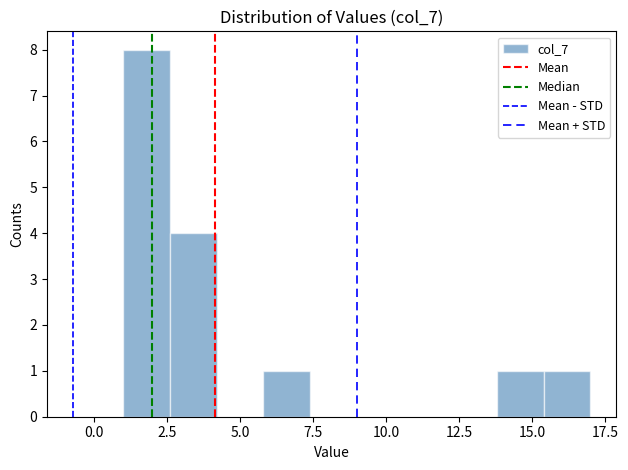

Around what value on the x-axis is the tallest bar? Give the approximate position of its centre, as read against the axis.

2.0